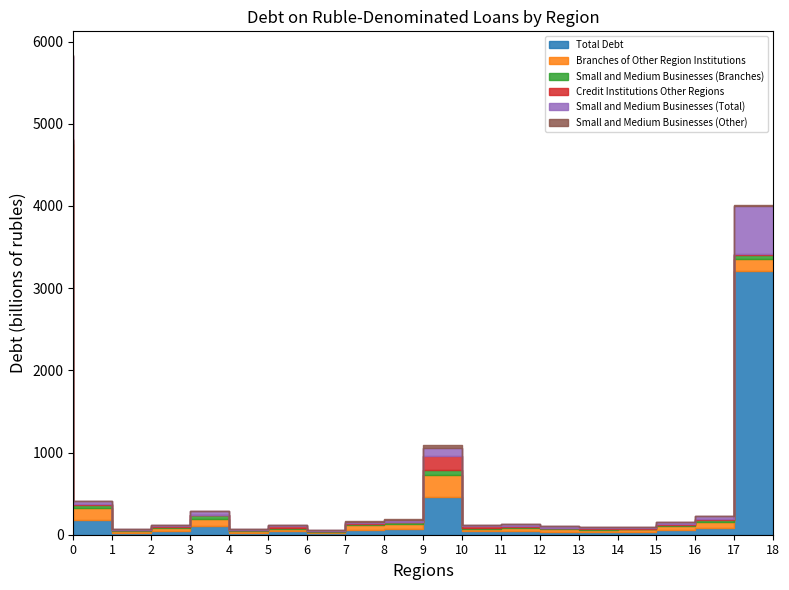

True or false: Small and Medium Businesses (Branches) has a value of 84745 at Moscow Region.

False